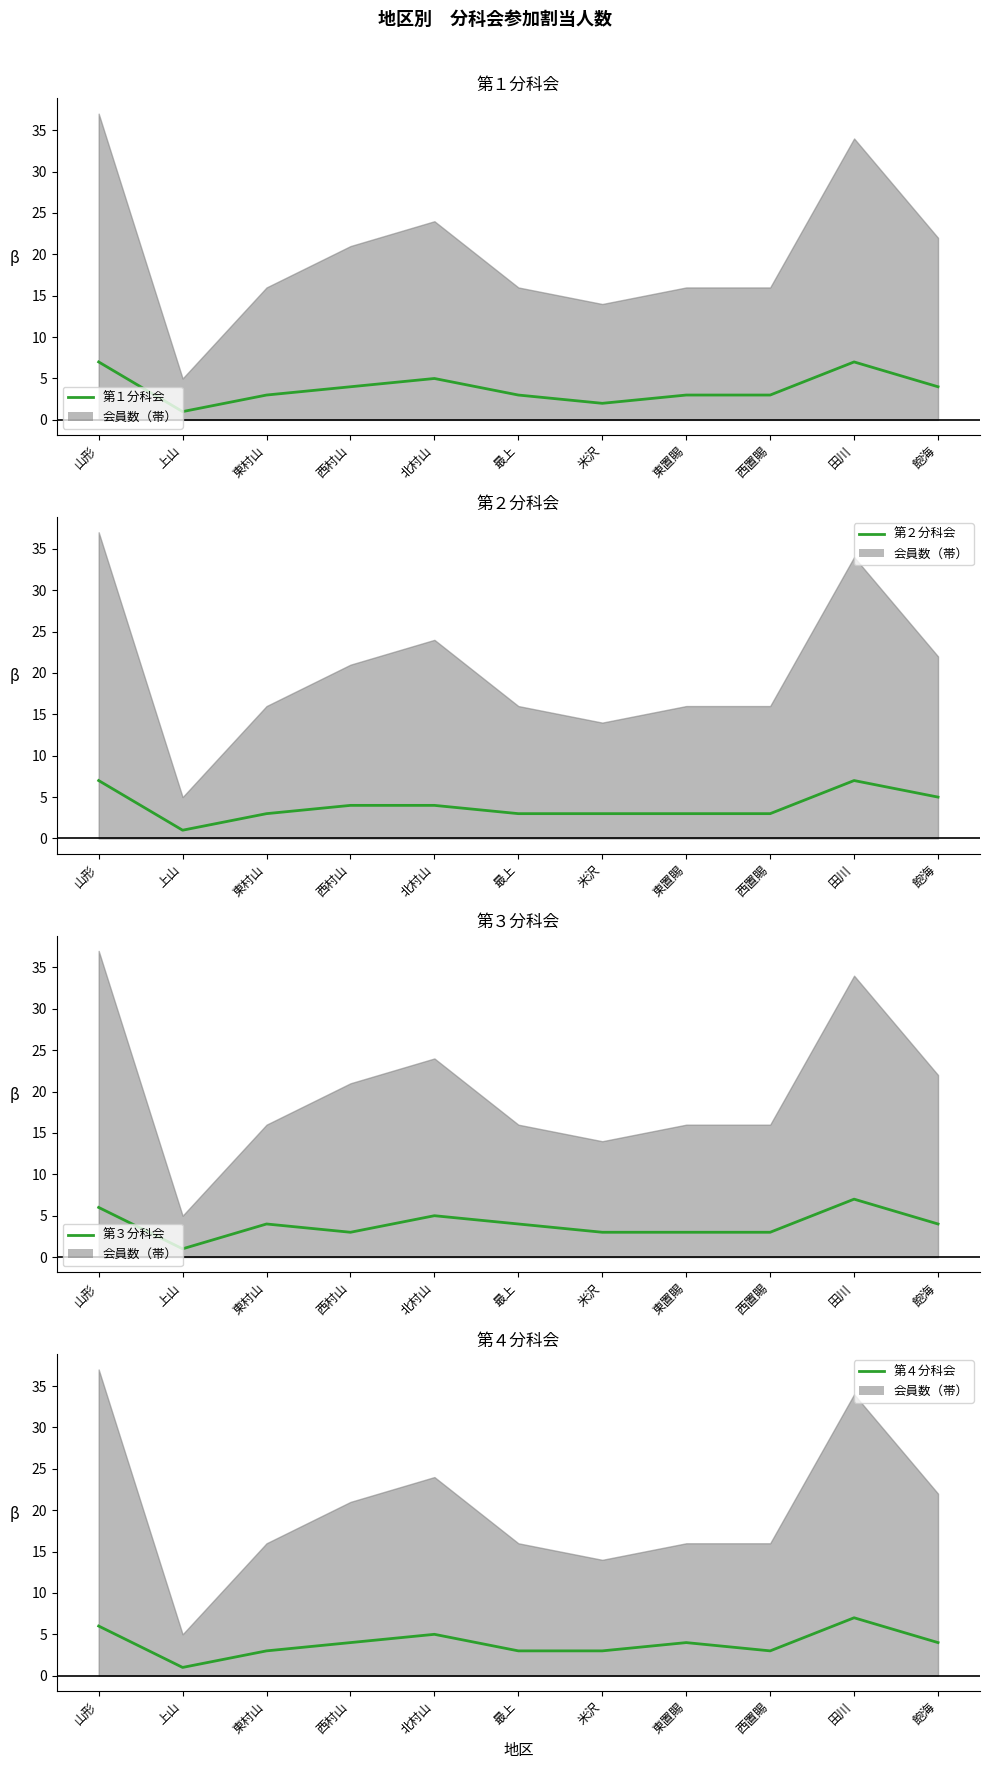

At which category is the sum across all series the highest?

田川